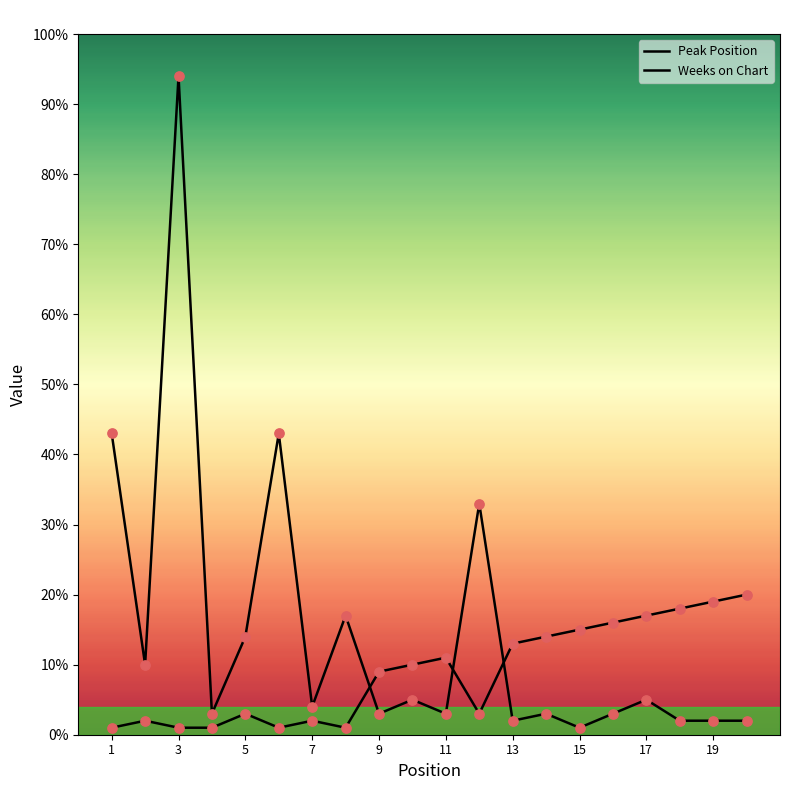

Is the value of Weeks on Chart at 20 greater than the value of Peak Position at 10?

No